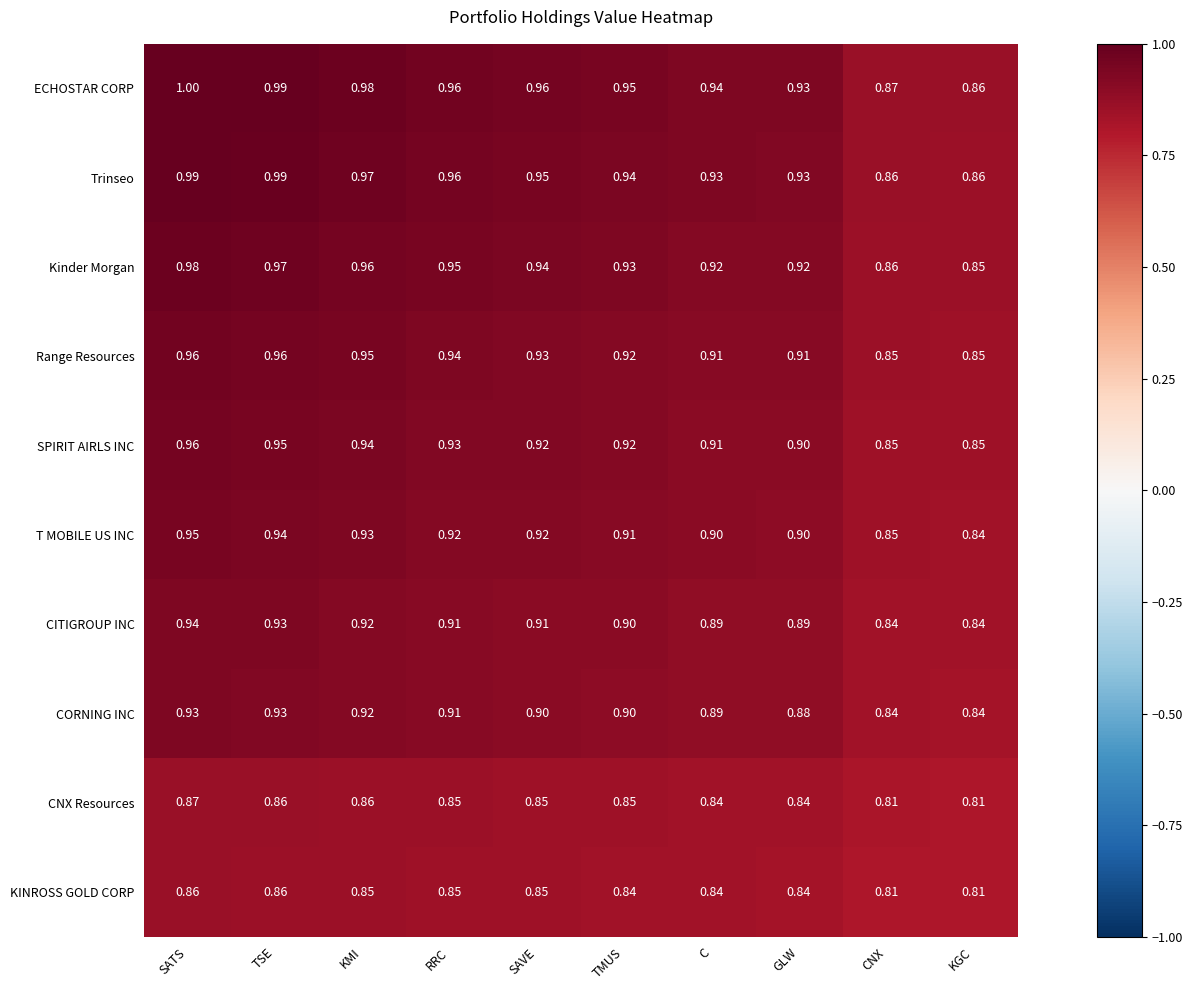

Is the value of CORNING INC at TMUS greater than the value of Trinseo at KMI?

No